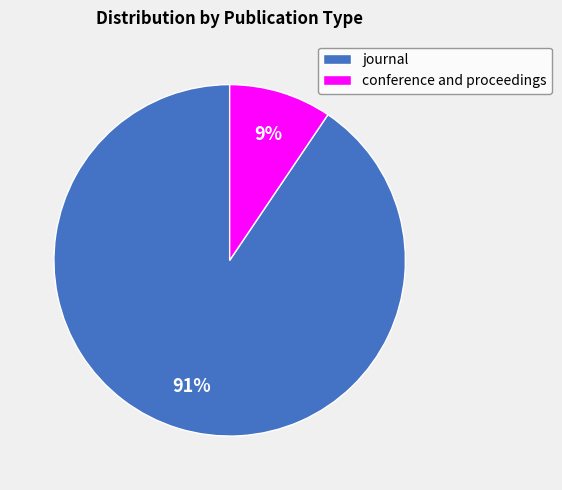

Which has a higher value, conference and proceedings or journal?

journal